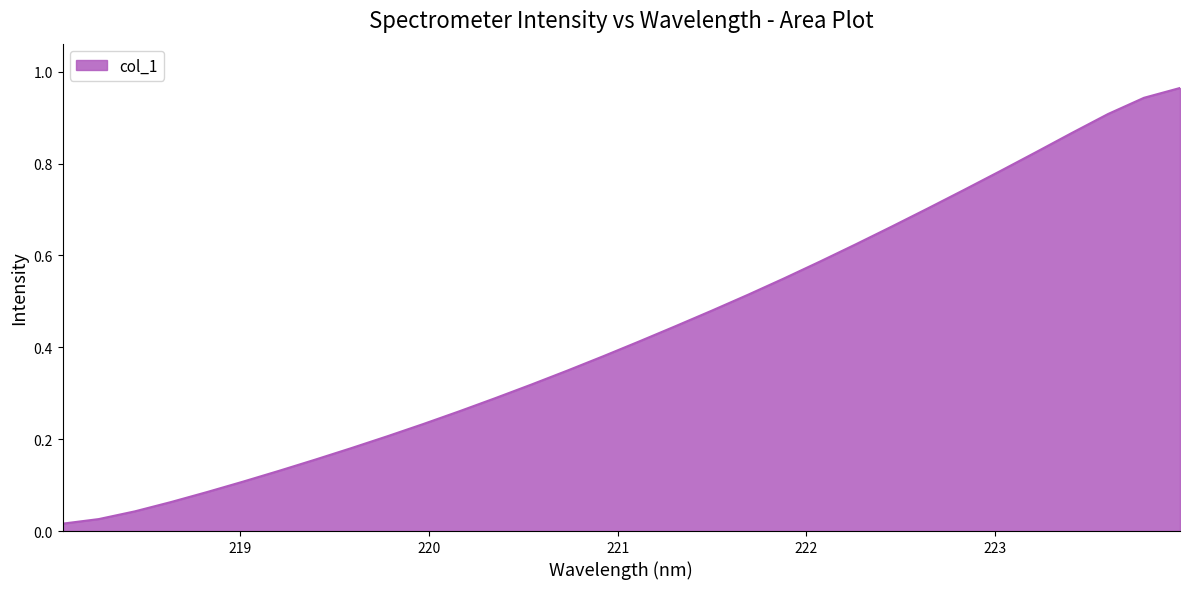

How many lines are shown in the chart?

1